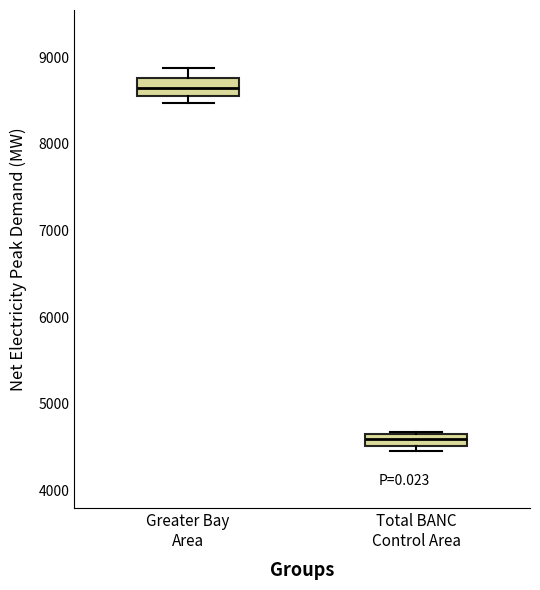

Where is the lower edge of the box for Greater Bay Area on the y-axis? The values are not printed on the chart, so give them approximately, as read against the axis.

8600